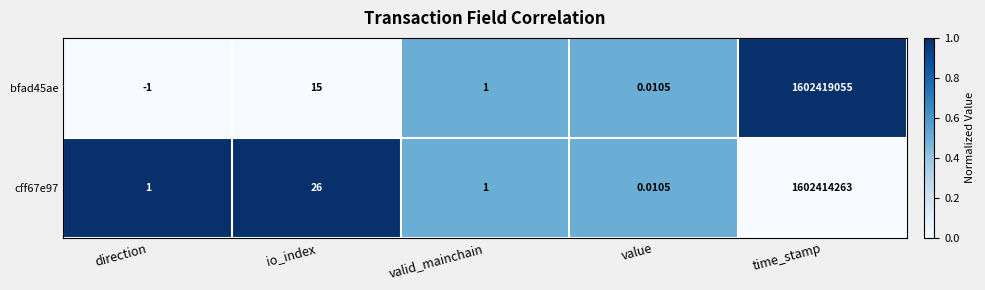

At time_stamp, list the series in order from smallest to largest.

cff67e97, bfad45ae